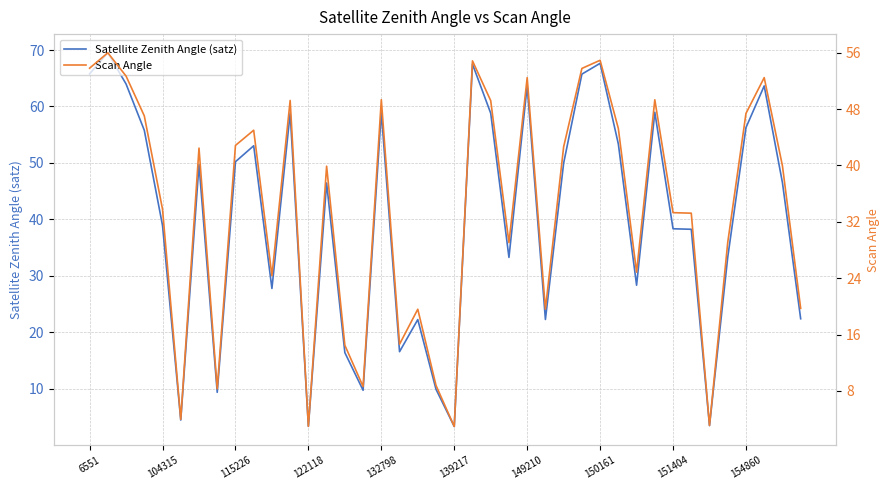

What is the difference between the highest and lowest values at 13?

6.6